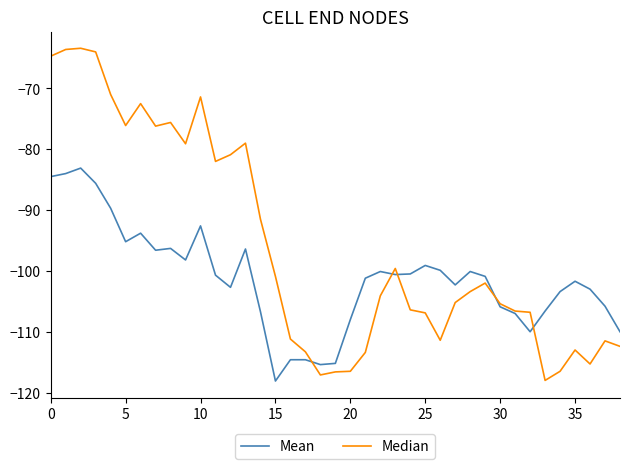

Which series has the widest spread of values?

Median